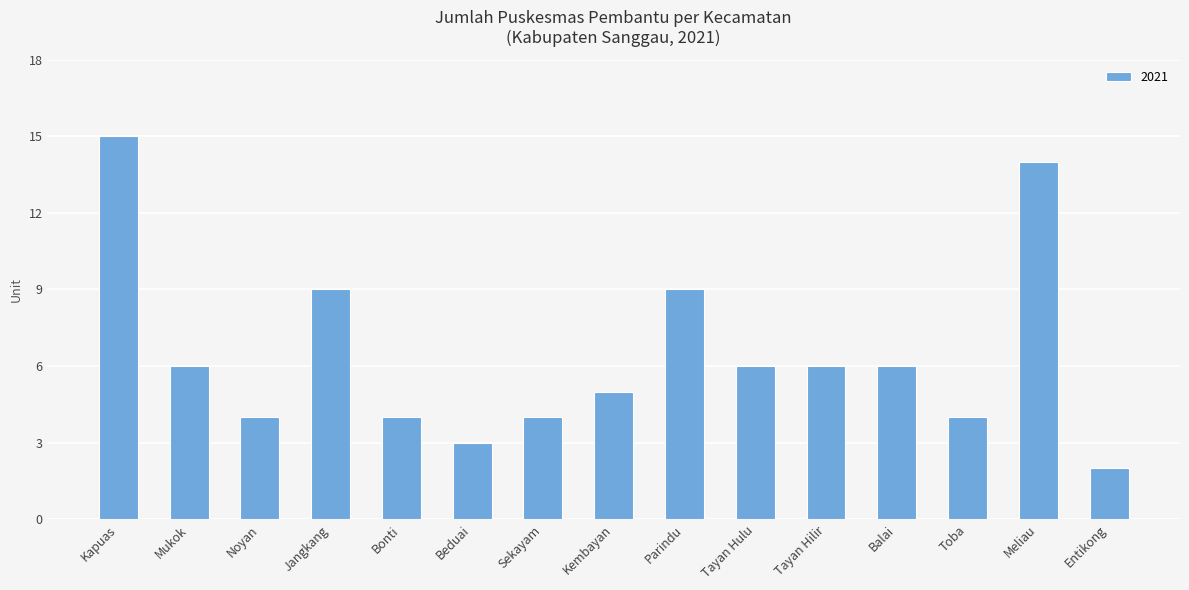

What is the change in value from Bonti to Parindu?

+5